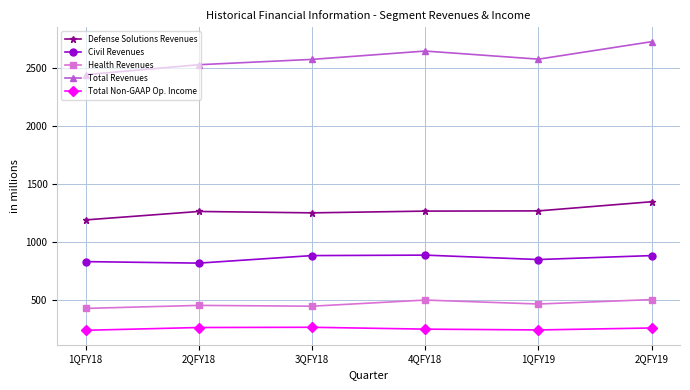

List the series in order of their peak value, highest first.

Total Revenues, Defense Solutions Revenues, Civil Revenues, Health Revenues, Total Non-GAAP Op. Income